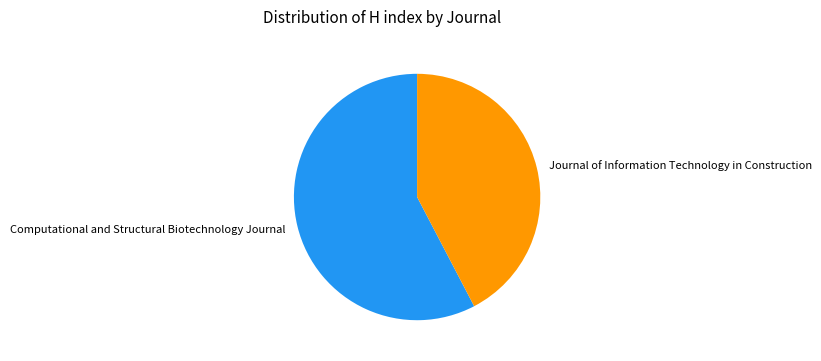

How many slices are in this pie chart?

2